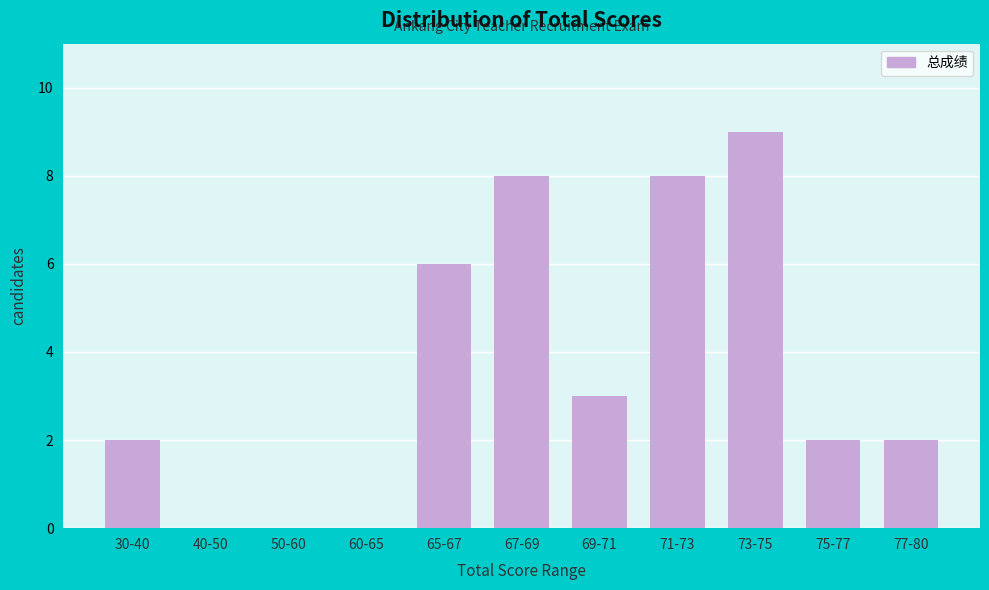

Reading right to left, what are all the values shown in this chart?

77-80=2	75-77=2	73-75=9	71-73=8	69-71=3	67-69=8	65-67=6	60-65=0	50-60=0	40-50=0	30-40=2